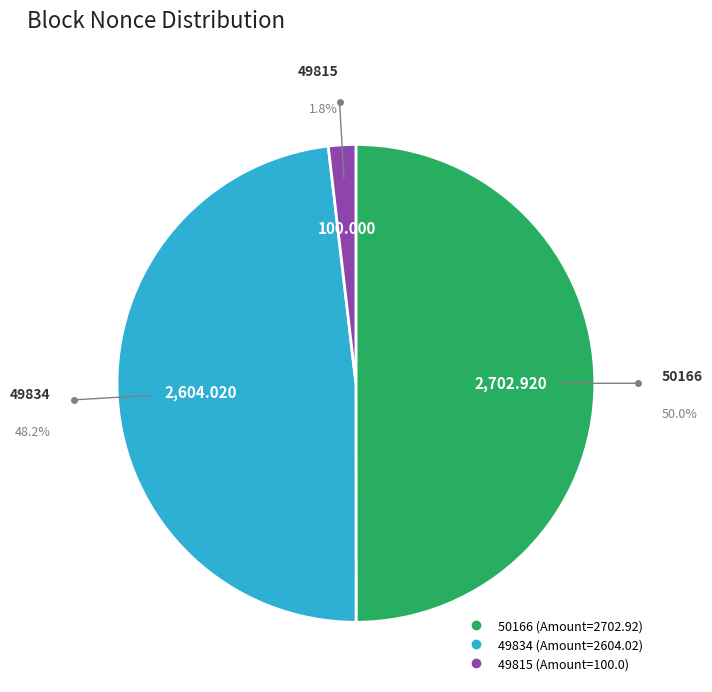

How much of the chart is everything except 50166?

50.0%